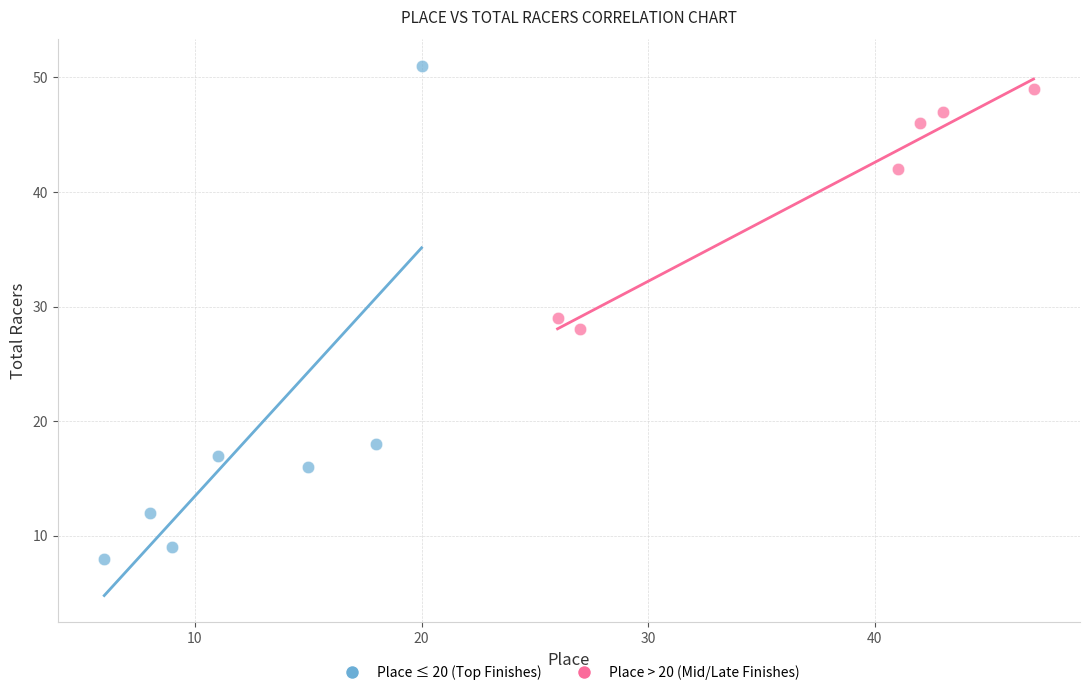

Which series reaches the minimum Y coordinate?

Place ≤ 20 (Top Finishes)